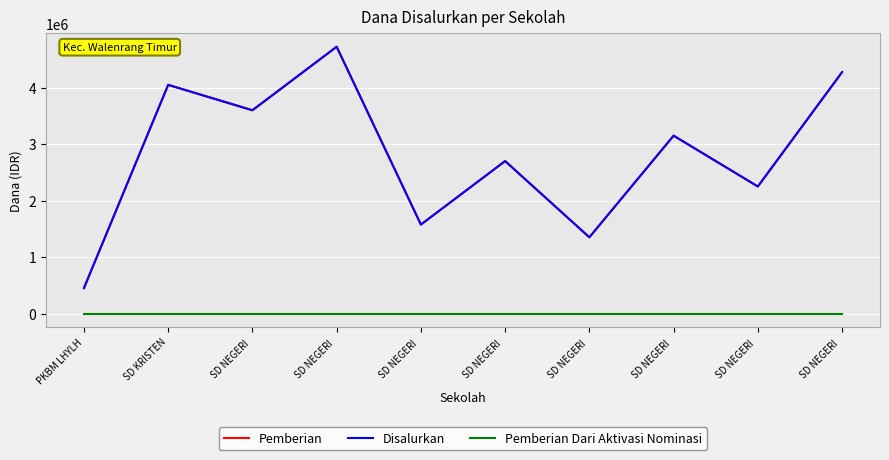

Is this an area chart (filled region under the line)?

No